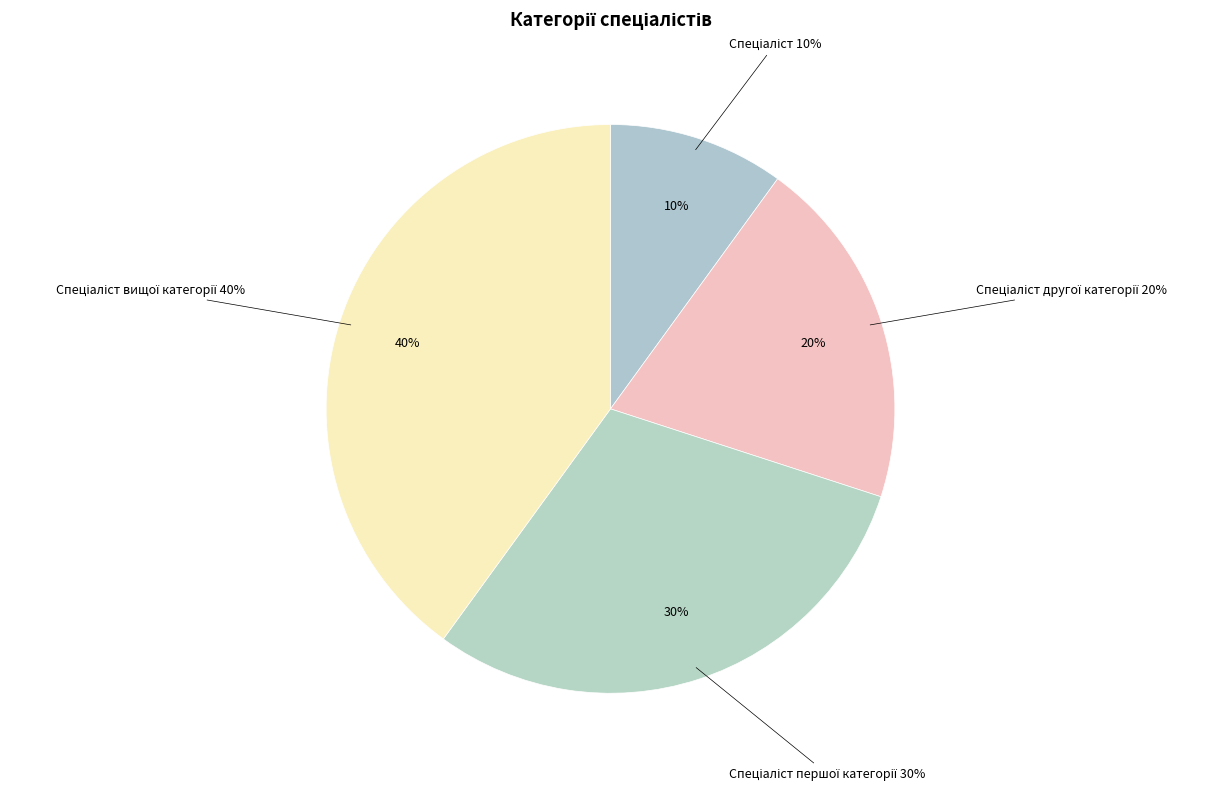

Combined, do Спеціаліст вищої категорії and Спеціаліст другої категорії account for over 50%?

Yes